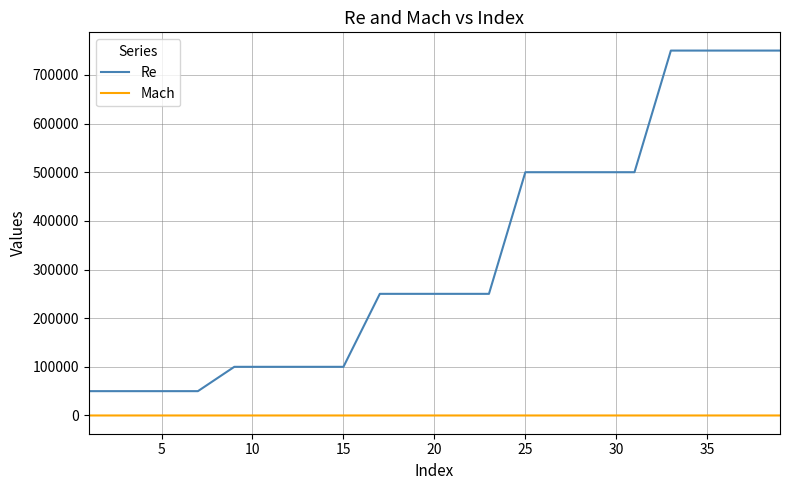

At how many categories does at least one series exceed 58369?

16